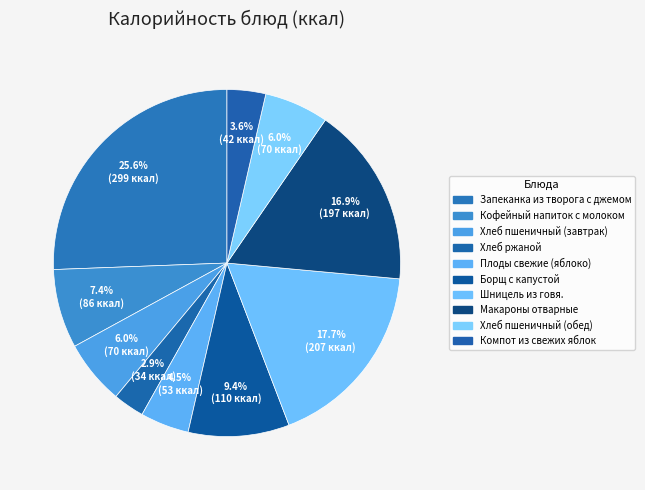

Count the number of slices in the pie.

10